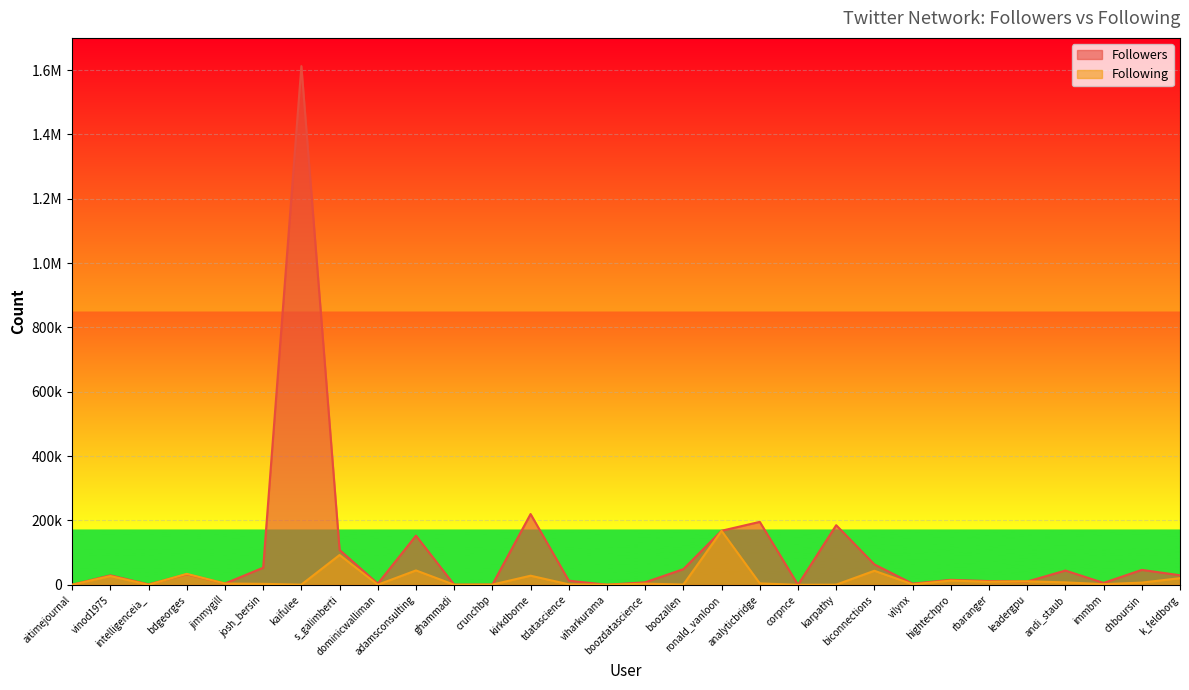

Where is the first local maximum for Following?

vinod1975